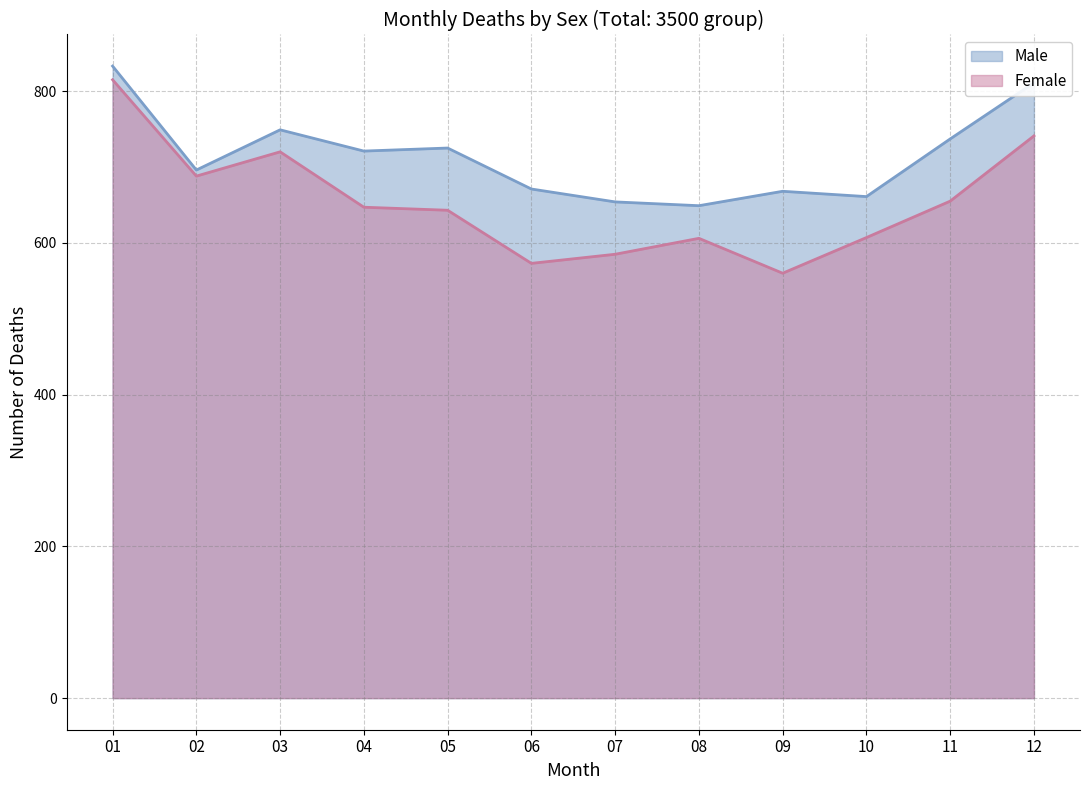

What is the average value of the Male series?

715